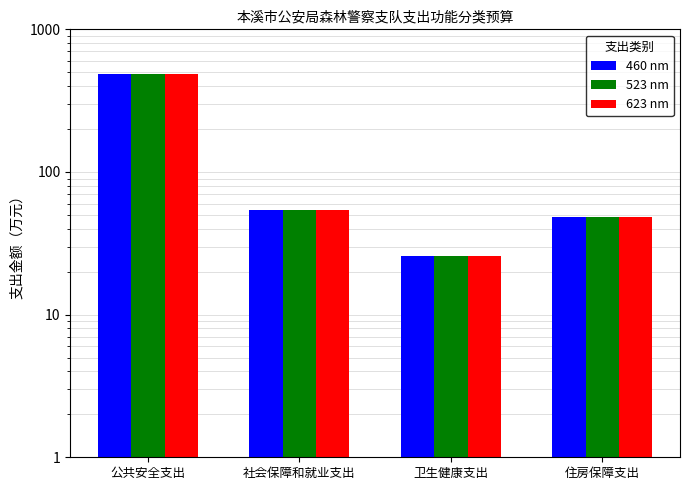

Read the 523 nm value at 社会保障和就业支出.

54.5